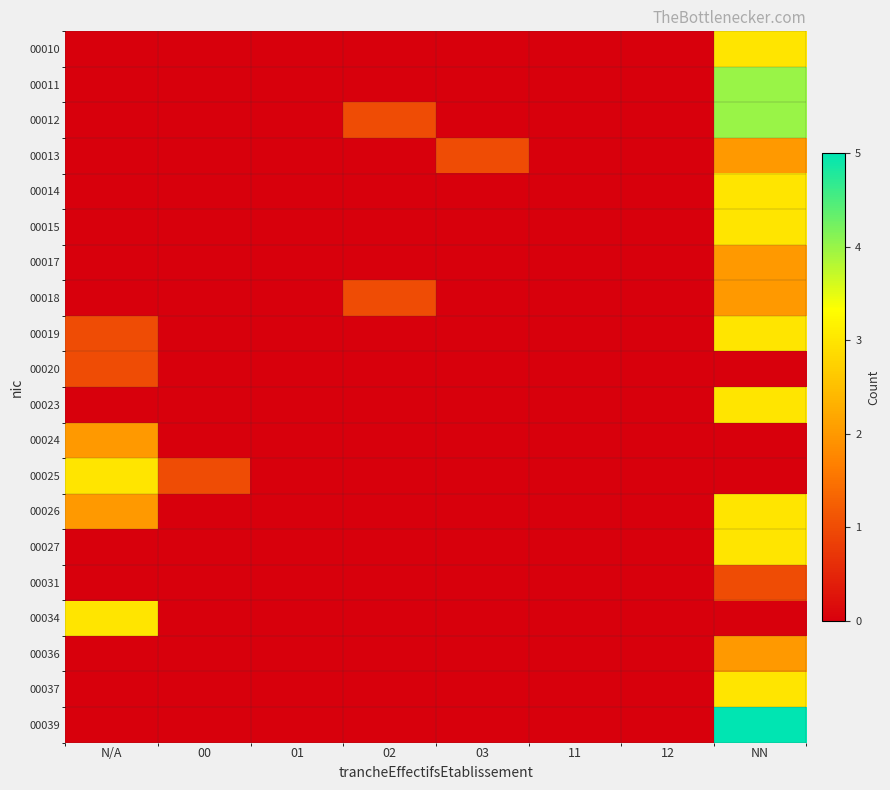

Reading left to right, list all the values displayed in this chart.

00010: N/A=0	00=0	01=0	02=0	03=0	11=0	12=0	NN=3
00011: N/A=0	00=0	01=0	02=0	03=0	11=0	12=0	NN=4
00012: N/A=0	00=0	01=0	02=1	03=0	11=0	12=0	NN=4
00013: N/A=0	00=0	01=0	02=0	03=1	11=0	12=0	NN=2
00014: N/A=0	00=0	01=0	02=0	03=0	11=0	12=0	NN=3
00015: N/A=0	00=0	01=0	02=0	03=0	11=0	12=0	NN=3
00017: N/A=0	00=0	01=0	02=0	03=0	11=0	12=0	NN=2
00018: N/A=0	00=0	01=0	02=1	03=0	11=0	12=0	NN=2
00019: N/A=1	00=0	01=0	02=0	03=0	11=0	12=0	NN=3
00020: N/A=1	00=0	01=0	02=0	03=0	11=0	12=0	NN=0
00023: N/A=0	00=0	01=0	02=0	03=0	11=0	12=0	NN=3
00024: N/A=2	00=0	01=0	02=0	03=0	11=0	12=0	NN=0
00025: N/A=3	00=1	01=0	02=0	03=0	11=0	12=0	NN=0
00026: N/A=2	00=0	01=0	02=0	03=0	11=0	12=0	NN=3
00027: N/A=0	00=0	01=0	02=0	03=0	11=0	12=0	NN=3
00031: N/A=0	00=0	01=0	02=0	03=0	11=0	12=0	NN=1
00034: N/A=3	00=0	01=0	02=0	03=0	11=0	12=0	NN=0
00036: N/A=0	00=0	01=0	02=0	03=0	11=0	12=0	NN=2
00037: N/A=0	00=0	01=0	02=0	03=0	11=0	12=0	NN=3
00039: N/A=0	00=0	01=0	02=0	03=0	11=0	12=0	NN=5